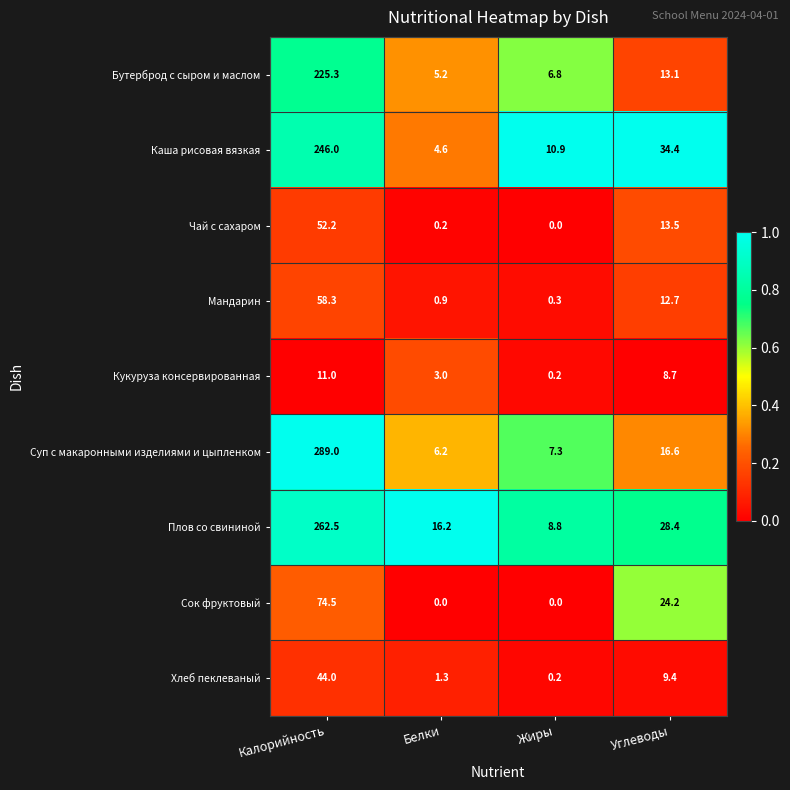

How many data points does each series have?

4